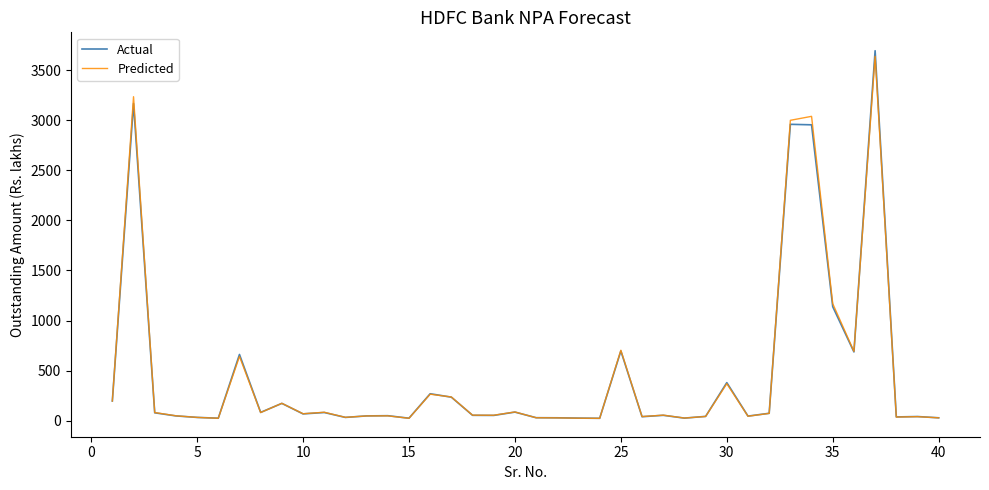

Which series has the widest spread of values?

Actual